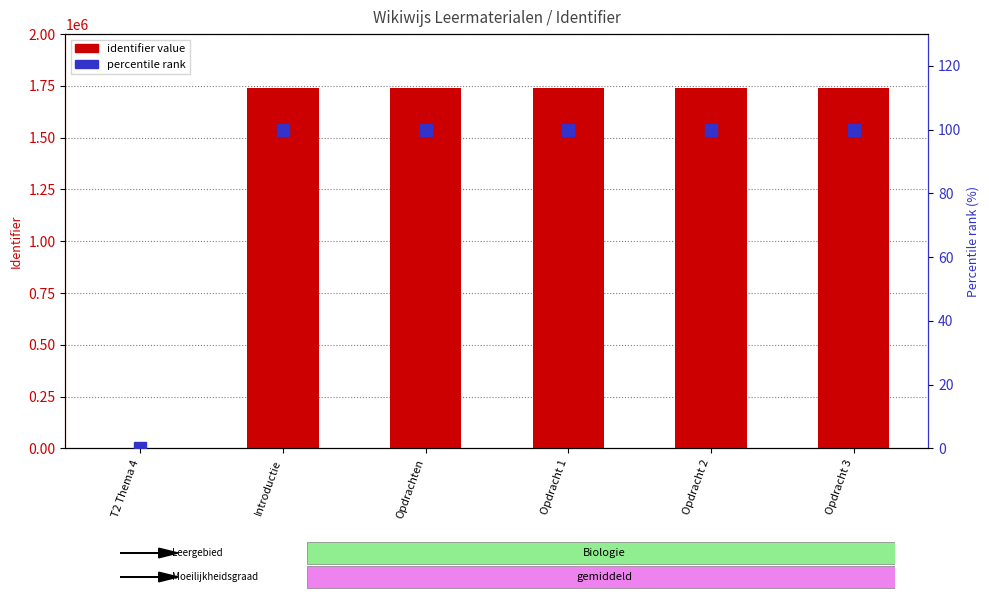

At which category is the sum across all series the highest?

Opdracht 3